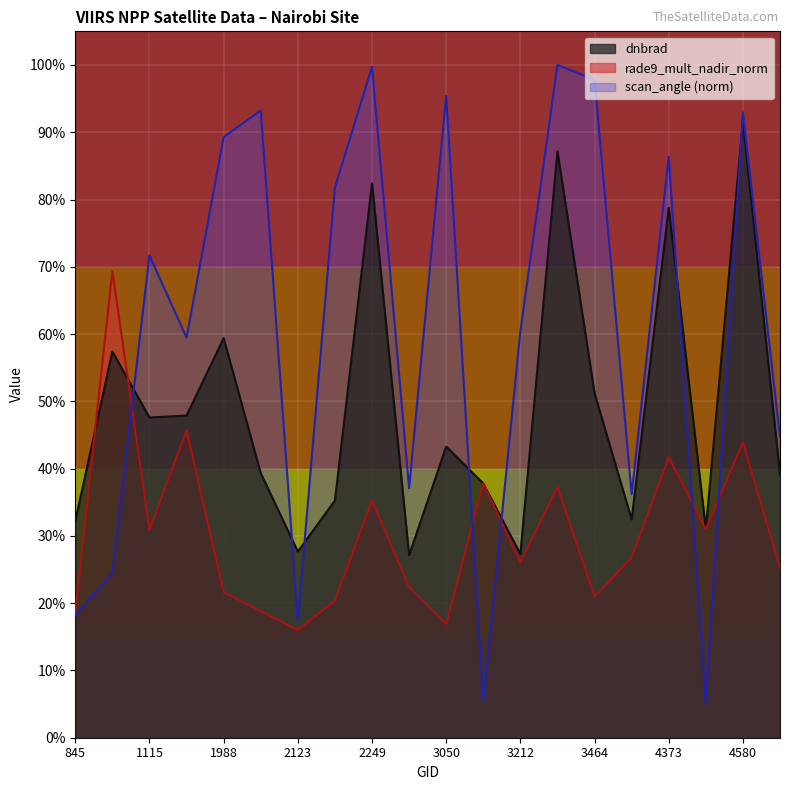

True or false: dnbrad has a value of 0.5 at 3464.

True